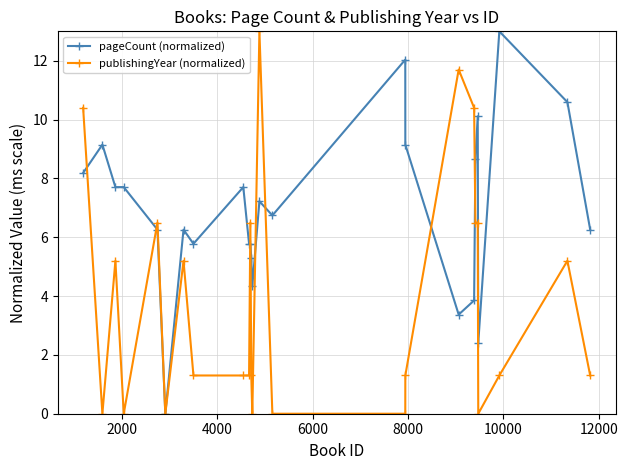

Rank the series by their average value, from lowest to highest.

publishingYear (normalized), pageCount (normalized)